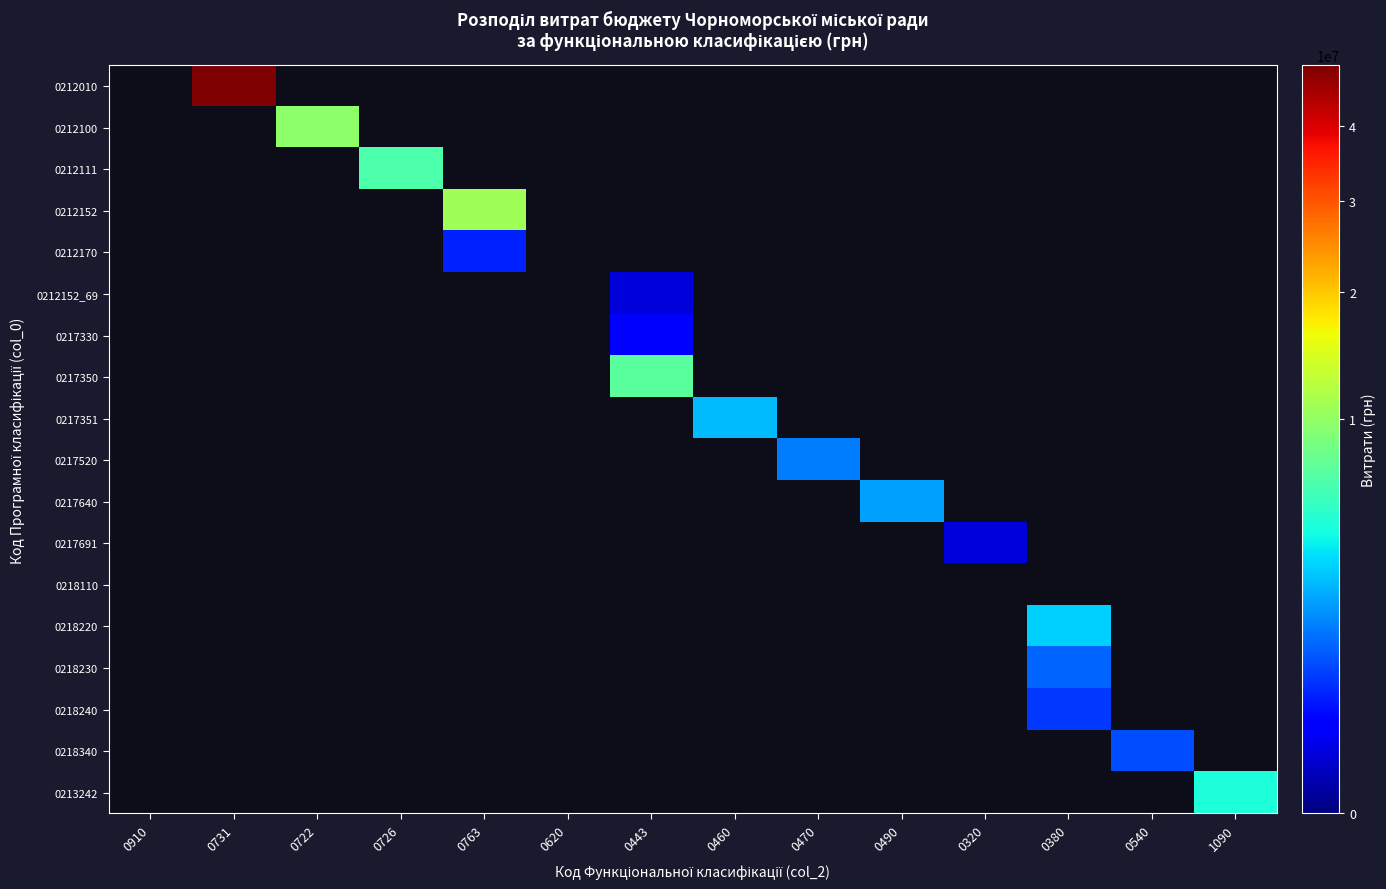

Count the number of categories in the chart.

14